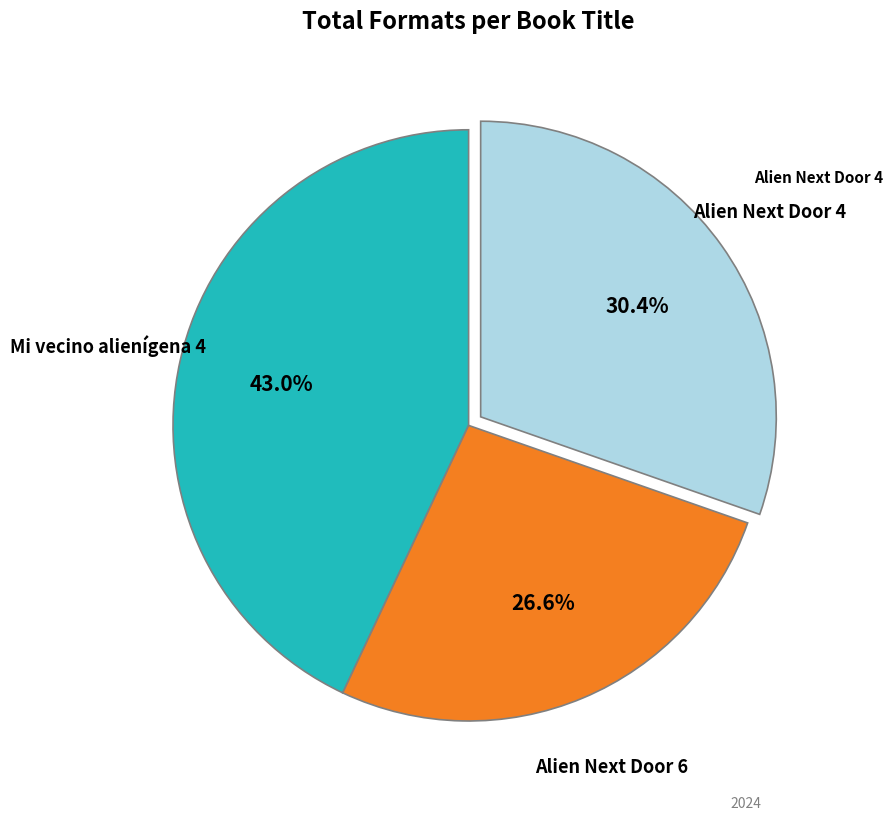

Is there a majority slice in this chart?

No